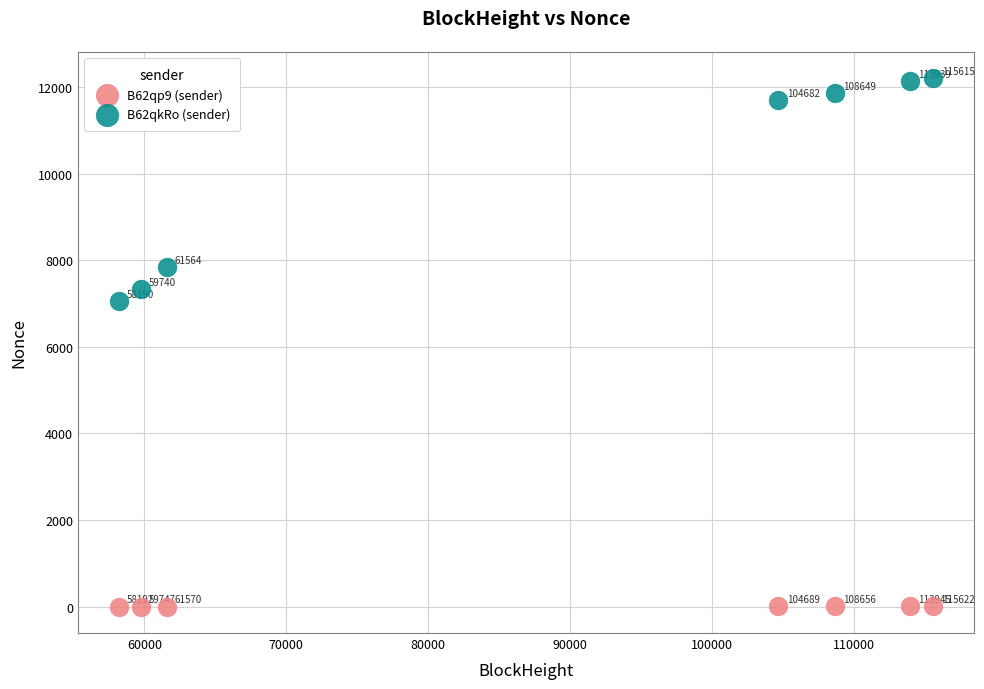

Which series has the widest spread of Y values?

B62qkRo (sender)